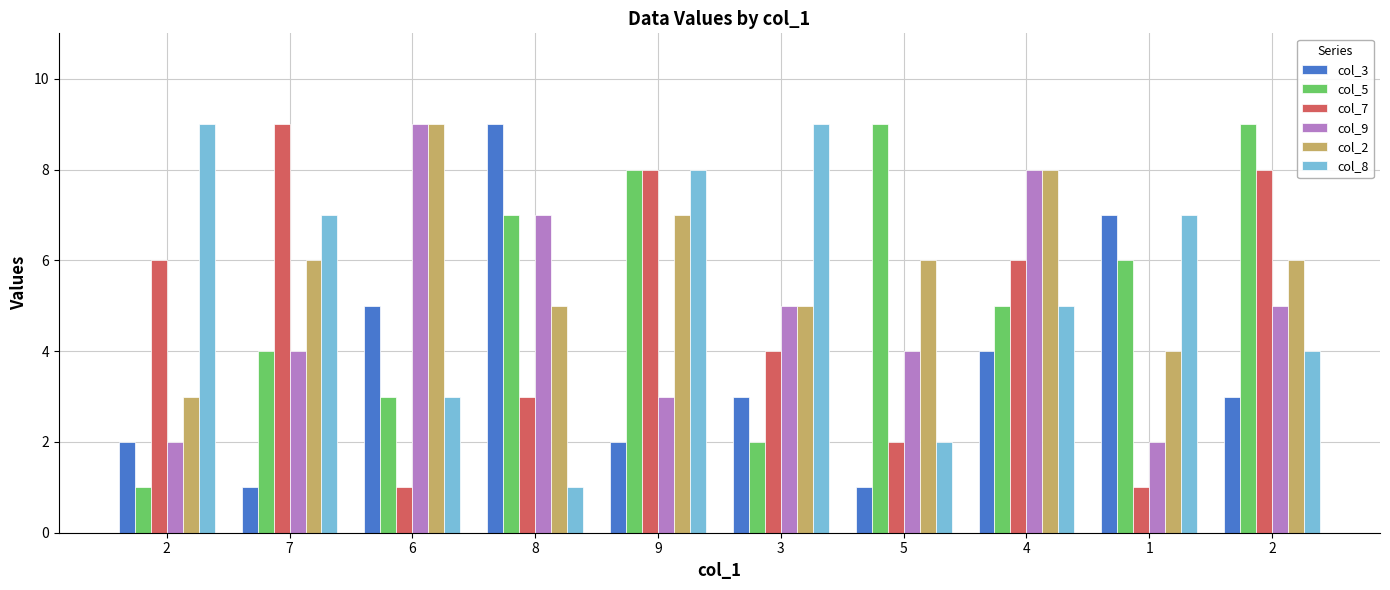

How many values in the col_9 series are below 5?

5